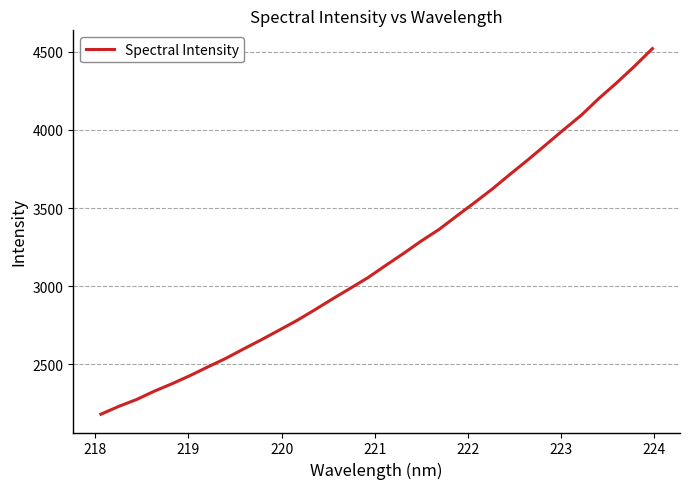

What is the difference between the second highest and minimum values?

2226.5